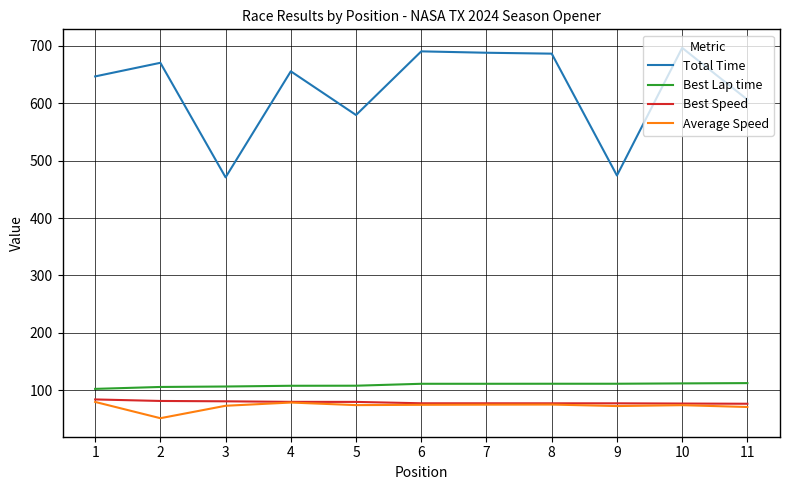

The Total Time series shows 119.2 at 5. True or false?

False